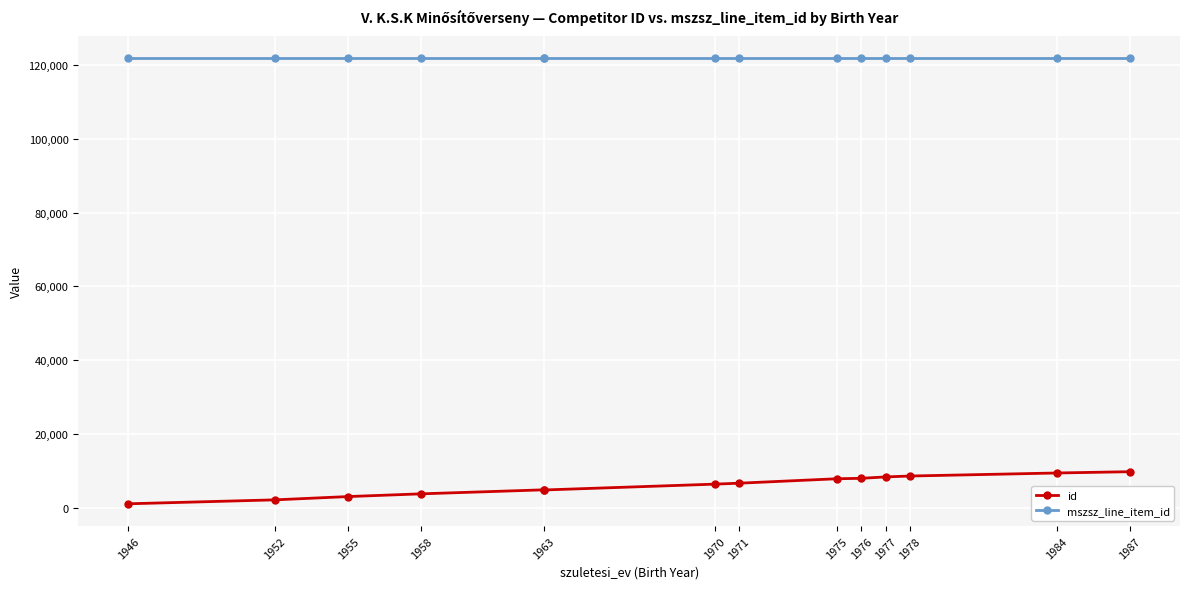

Is this an area chart (filled region under the line)?

No